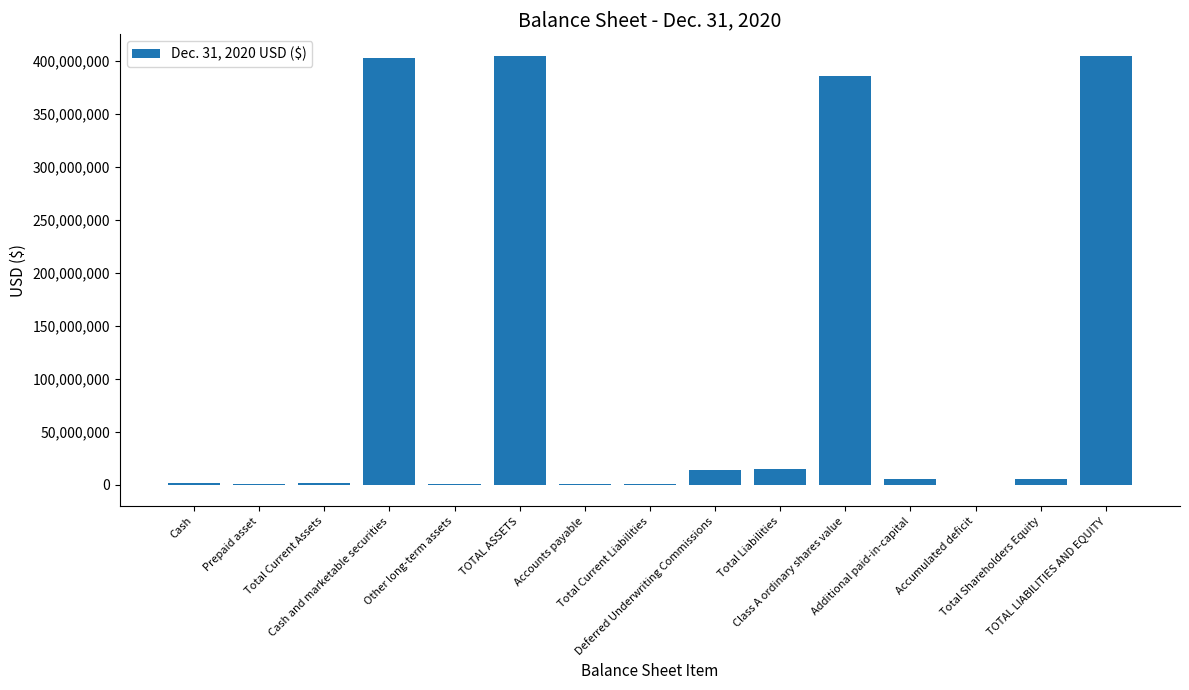

What is the sum of all values?

1638899814